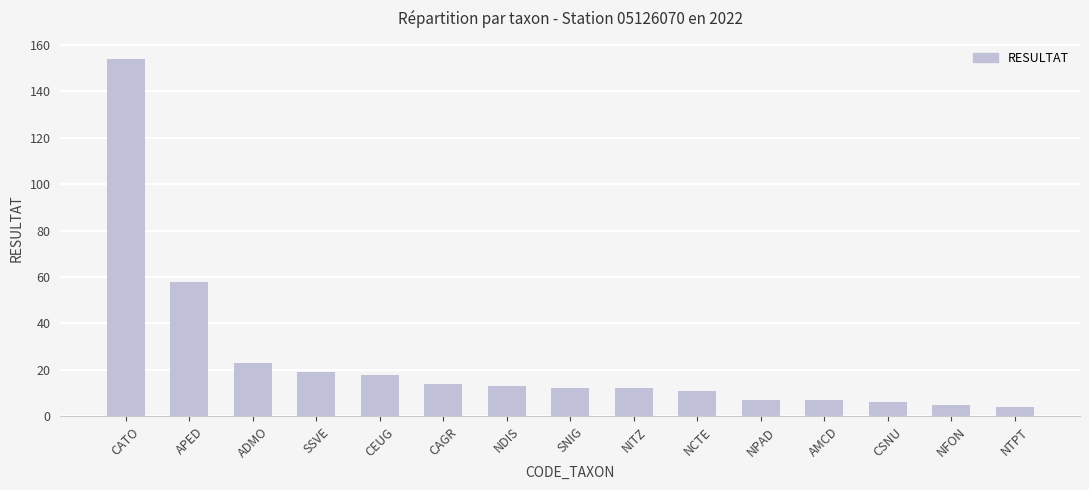

The value at CEUG is 18. True or false?

True